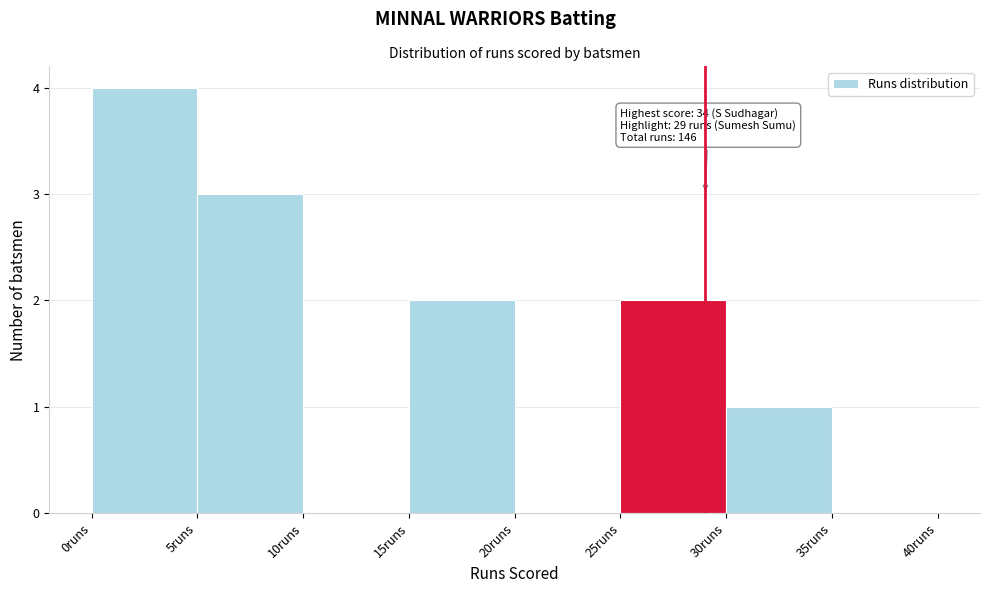

Over which range of the x-axis is the bar tallest?

0 to 5